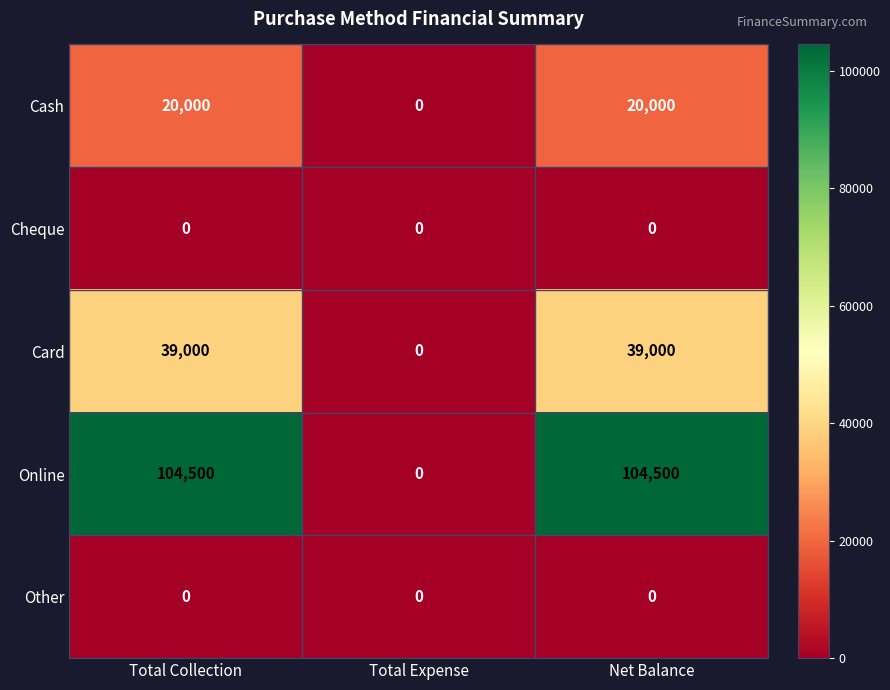

Which series has the widest spread of values?

Online